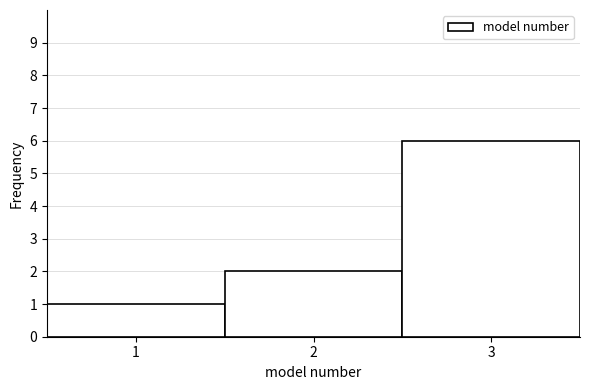

Over which range of the x-axis is the bar tallest?

2.5 to 3.5